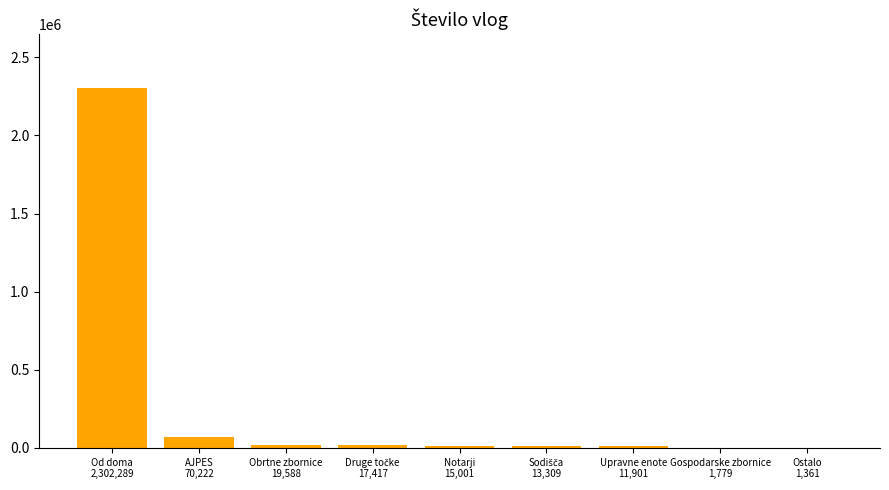

What is the sum of the values at Od doma
2,302,289 and Upravne enote
11,901?

2314190